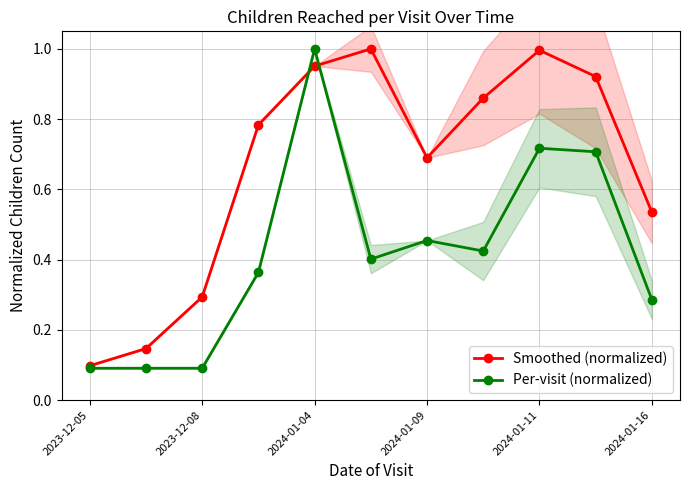

What is the sum of all Per-visit (normalized) values?

4.6